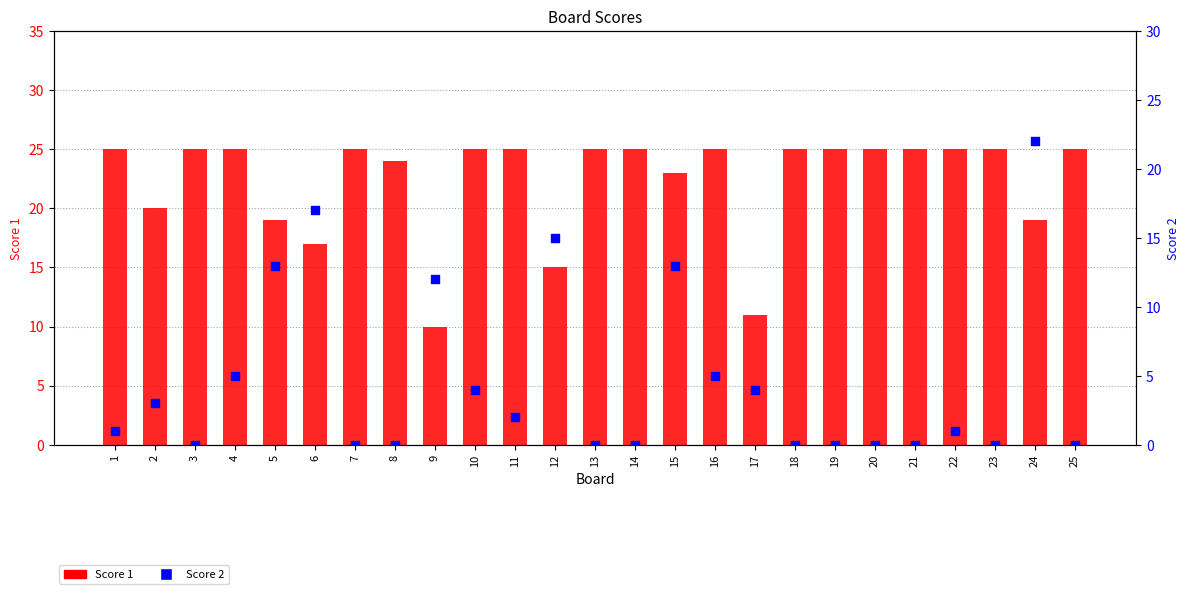

At which category is the sum across all series the highest?

24